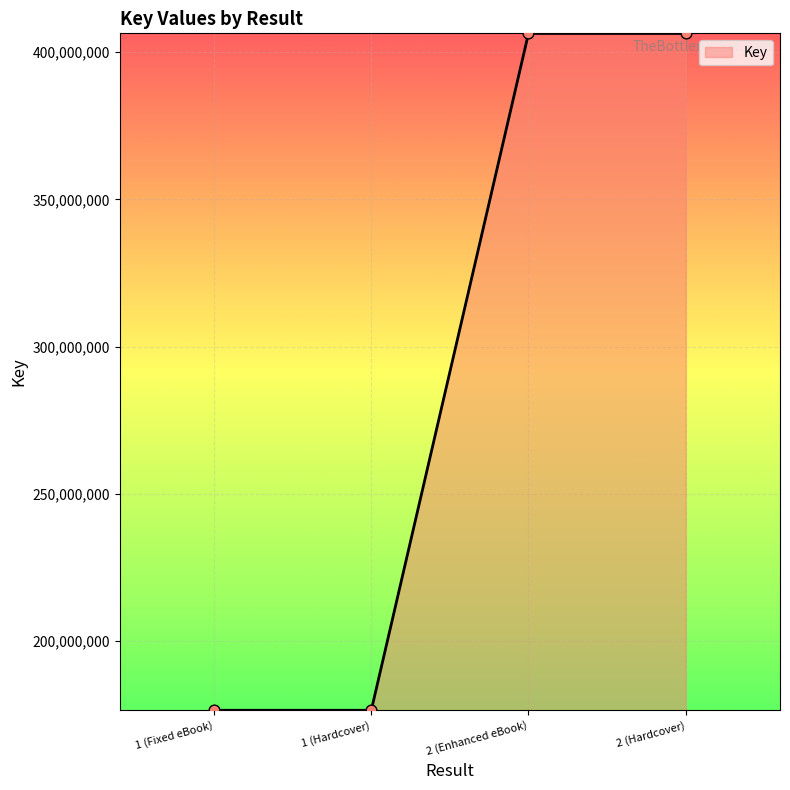

Which has a higher value, 2 (Hardcover) or 1 (Fixed eBook)?

2 (Hardcover)